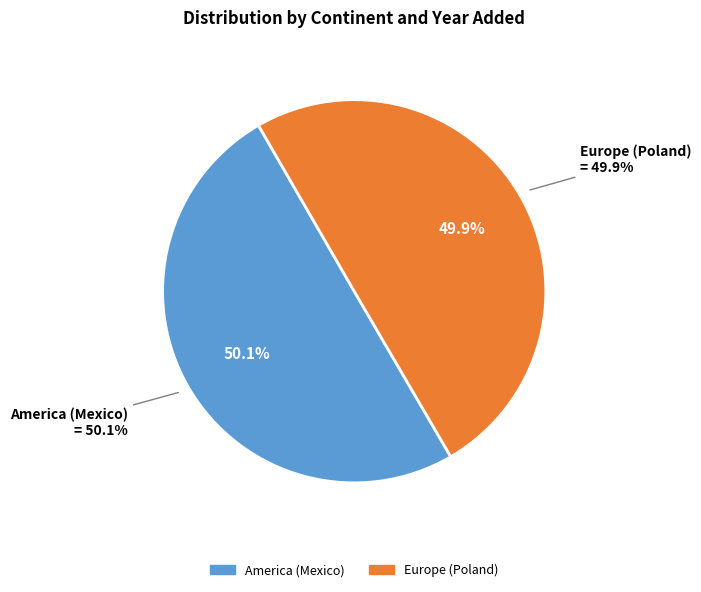

Is the sum of America (Mexico) and Europe (Poland) greater than half?

Yes